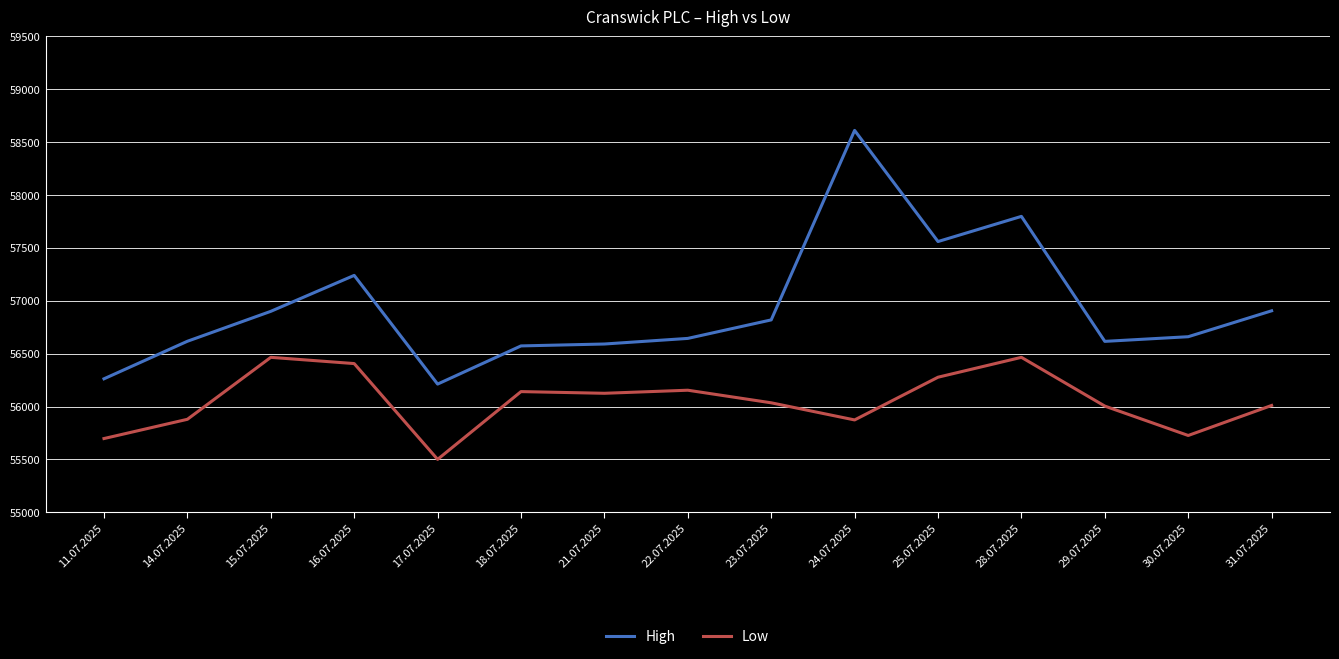

What is the average value of the High series?

56934